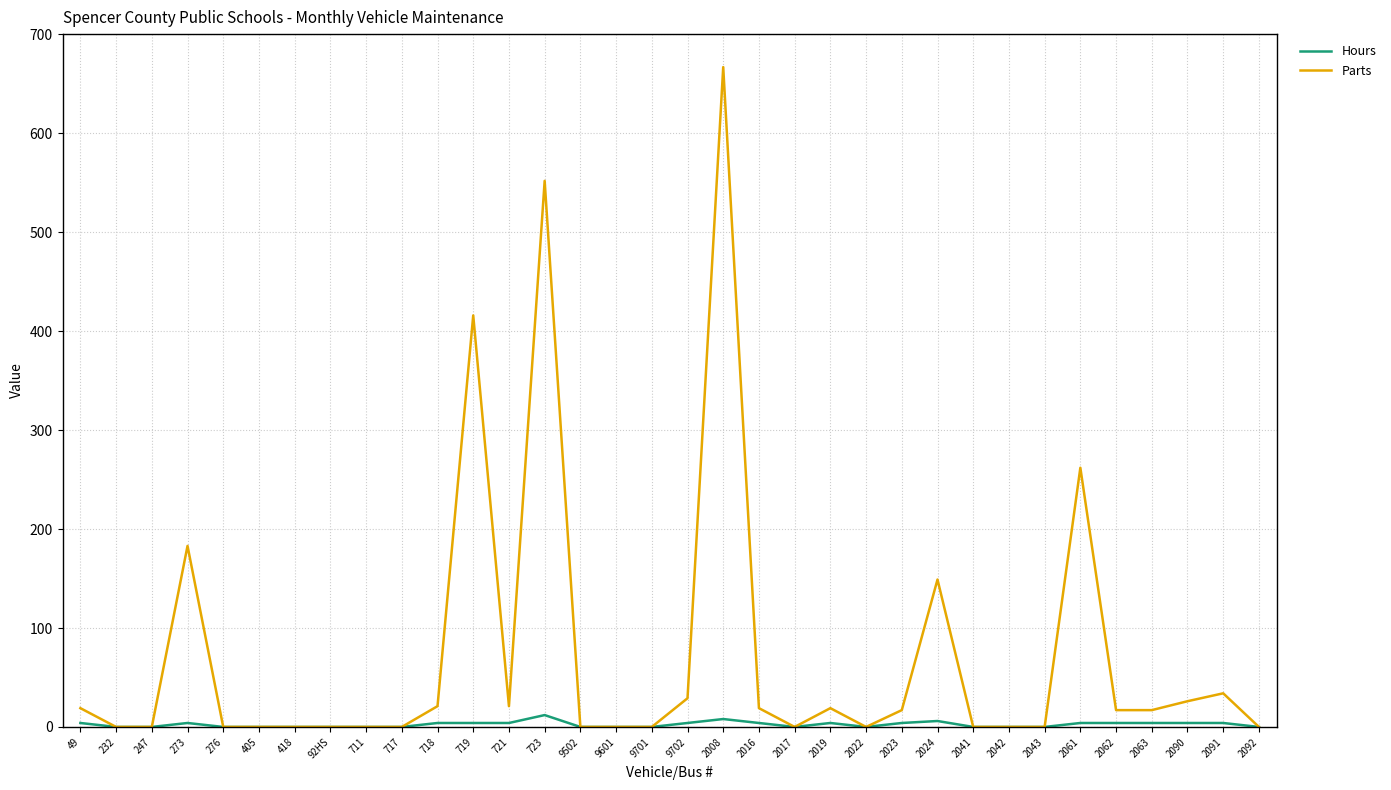

True or false: Parts has a value of -427 at 232.

False